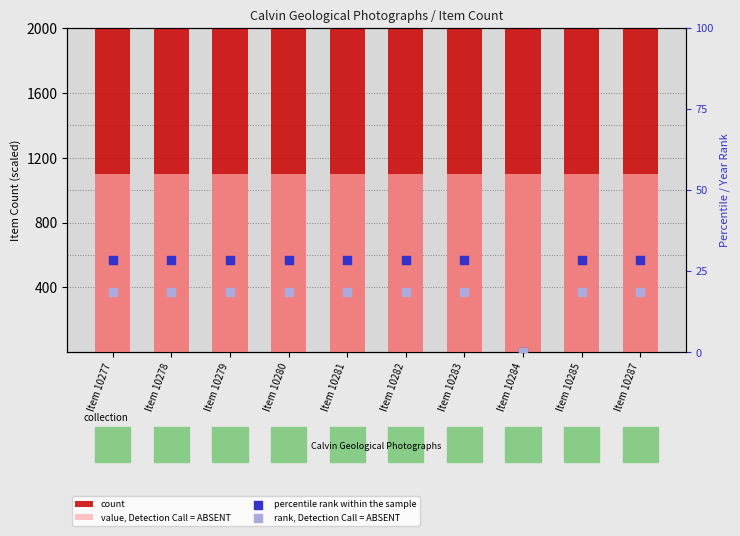

Which series has the widest spread of Y values?

percentile rank within the sample